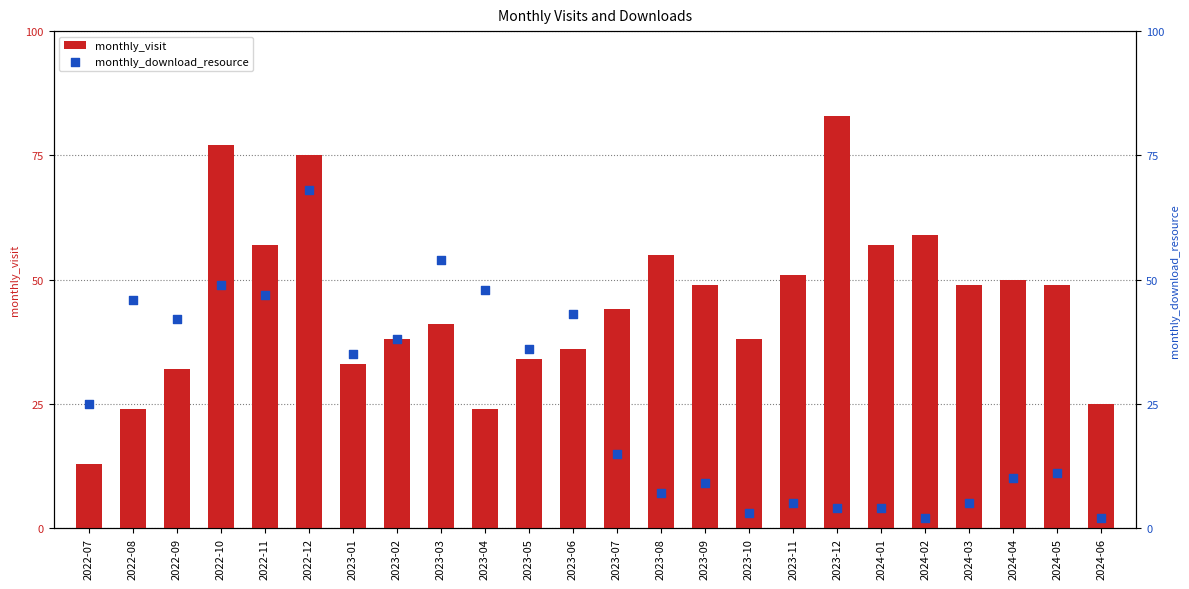

Which series contains the lowest Y value?

monthly_download_resource